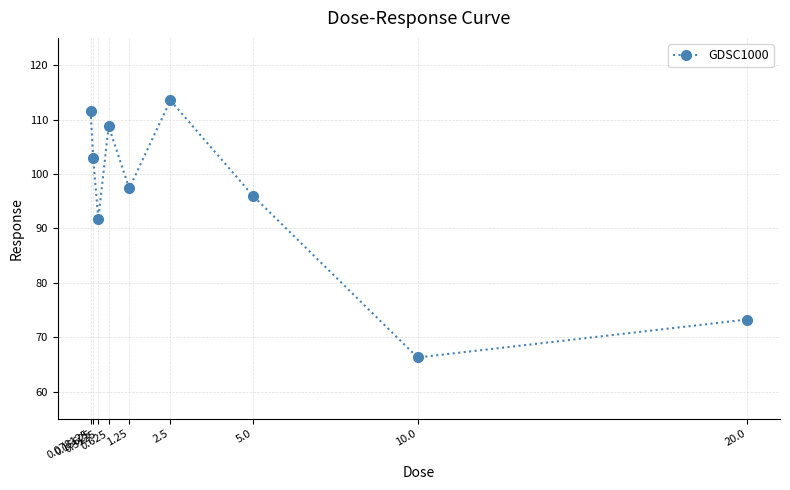

Rank the categories by value from lowest to highest.

10.0, 20.0, 0.3125, 5.0, 1.25, 0.15625, 0.625, 0.078125, 2.5